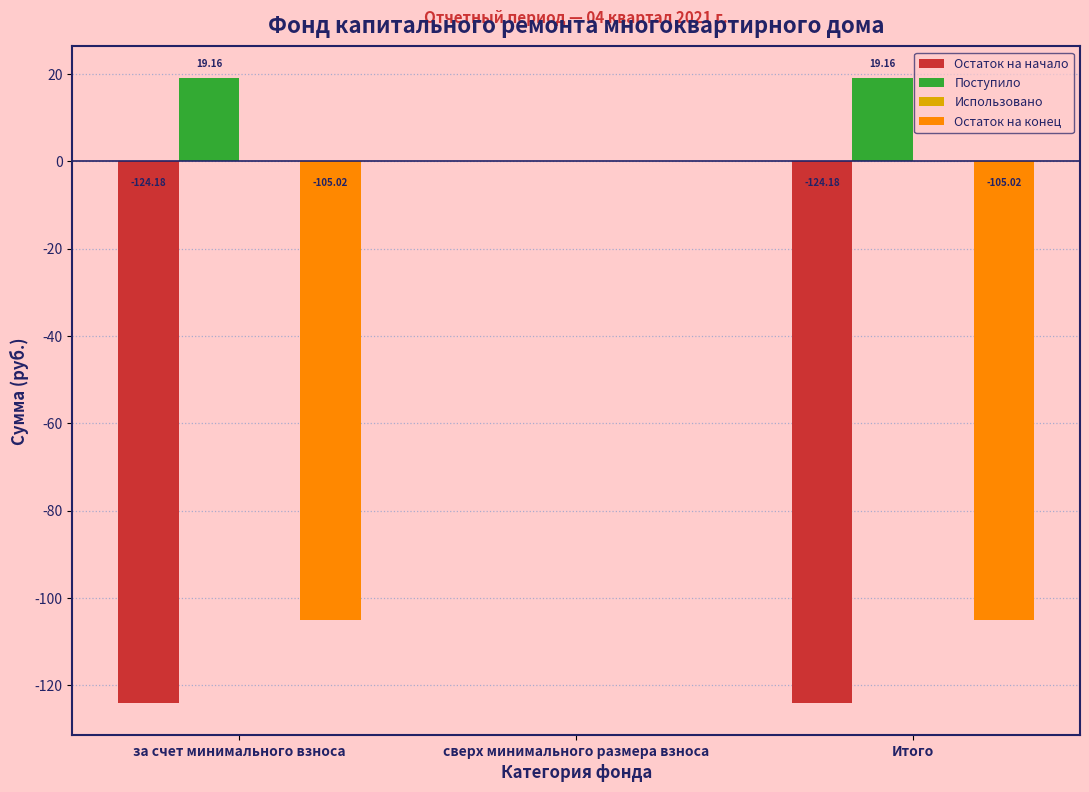

Is the value of Поступило at Итого greater than the value of Остаток на начало at за счет минимального взноса?

Yes